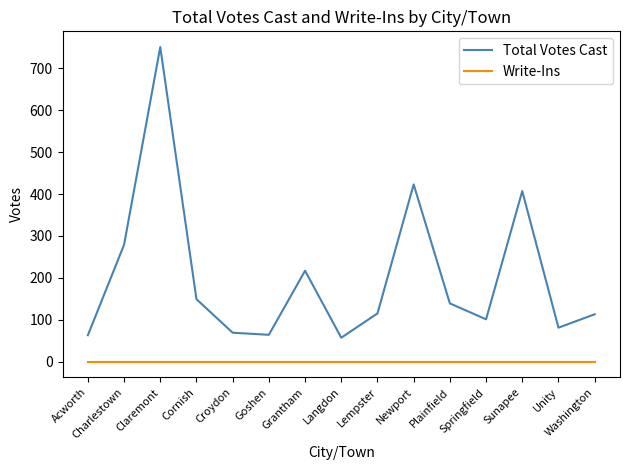

What value does the Total Votes Cast series have at Washington?

113